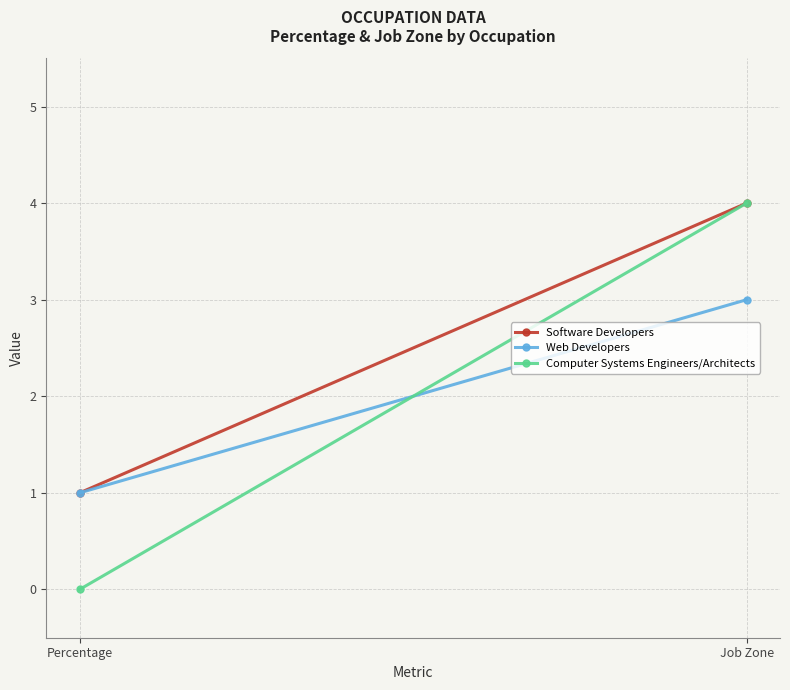

True or false: Software Developers has a value of 1 at Percentage.

True